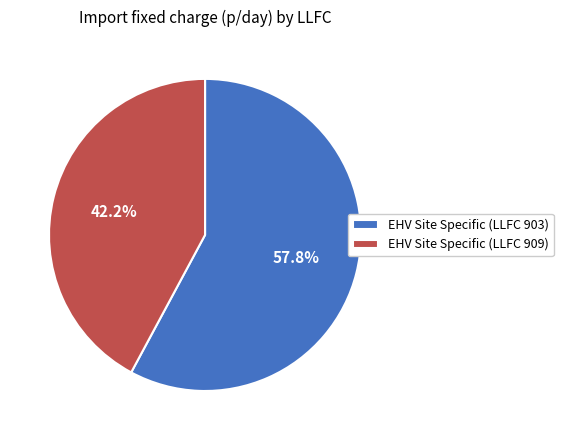

Between EHV Site Specific (LLFC 903) and EHV Site Specific (LLFC 909), which is larger?

EHV Site Specific (LLFC 903)